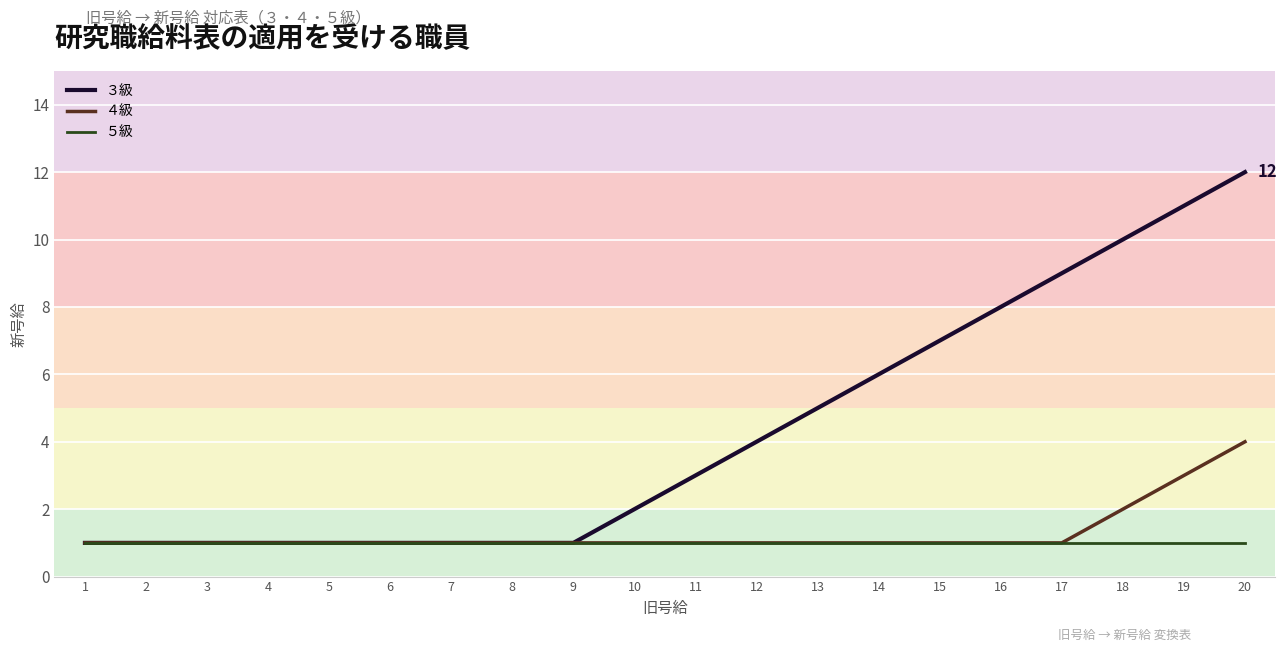

What is the total value across all series at 4?

3